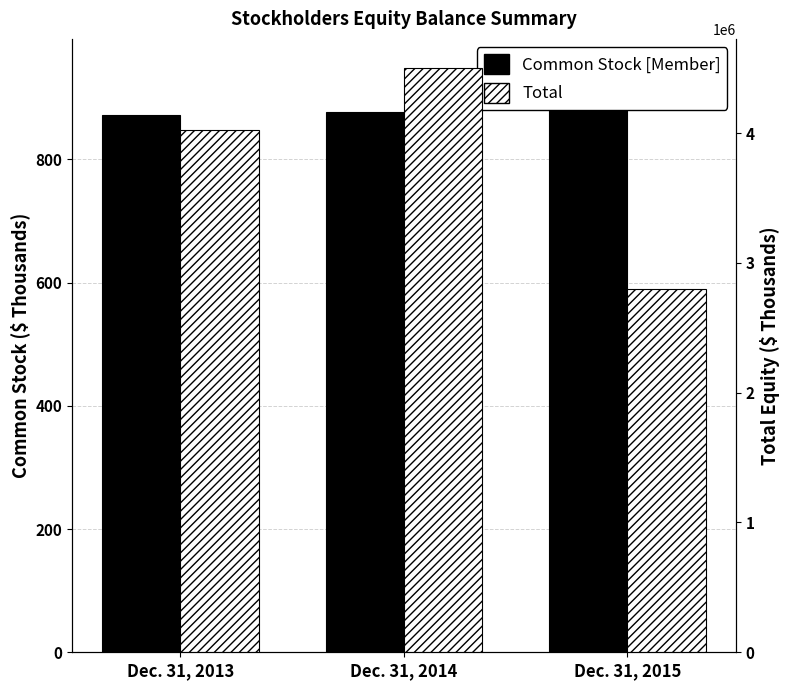

What are all the series names shown in the legend?

Common Stock [Member], Total